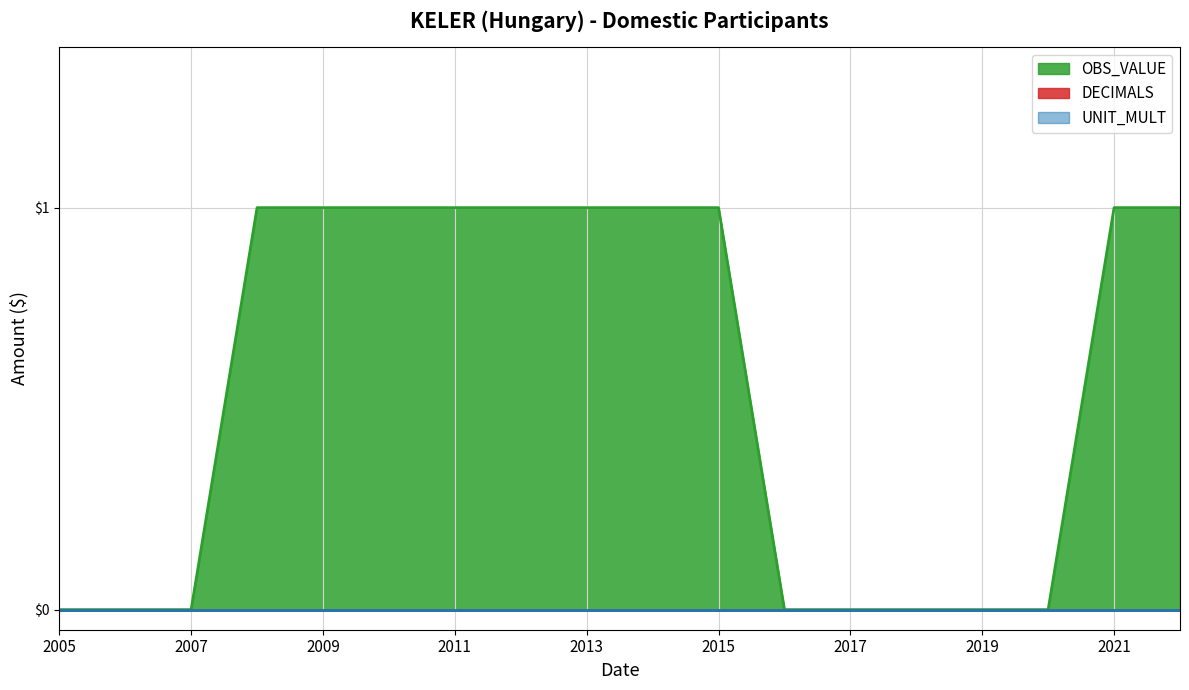

Is the value of UNIT_MULT at 2008 greater than the value of OBS_VALUE at 2011?

No